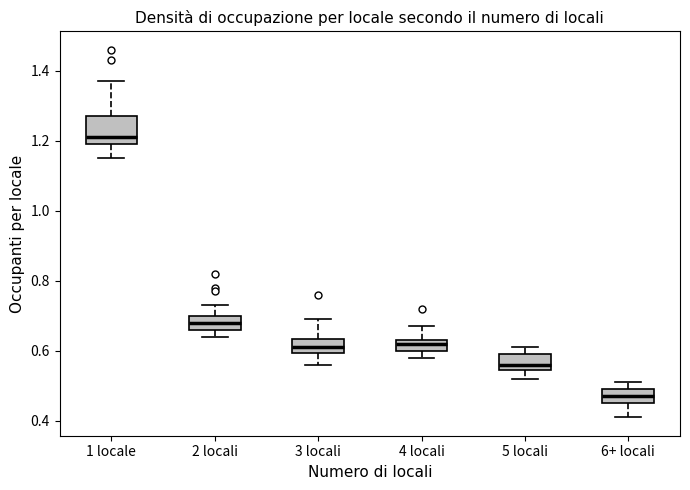

Where does the lower whisker of the box for 3 locali end on the y-axis? The values are not printed on the chart, so give them approximately, as read against the axis.

0.56